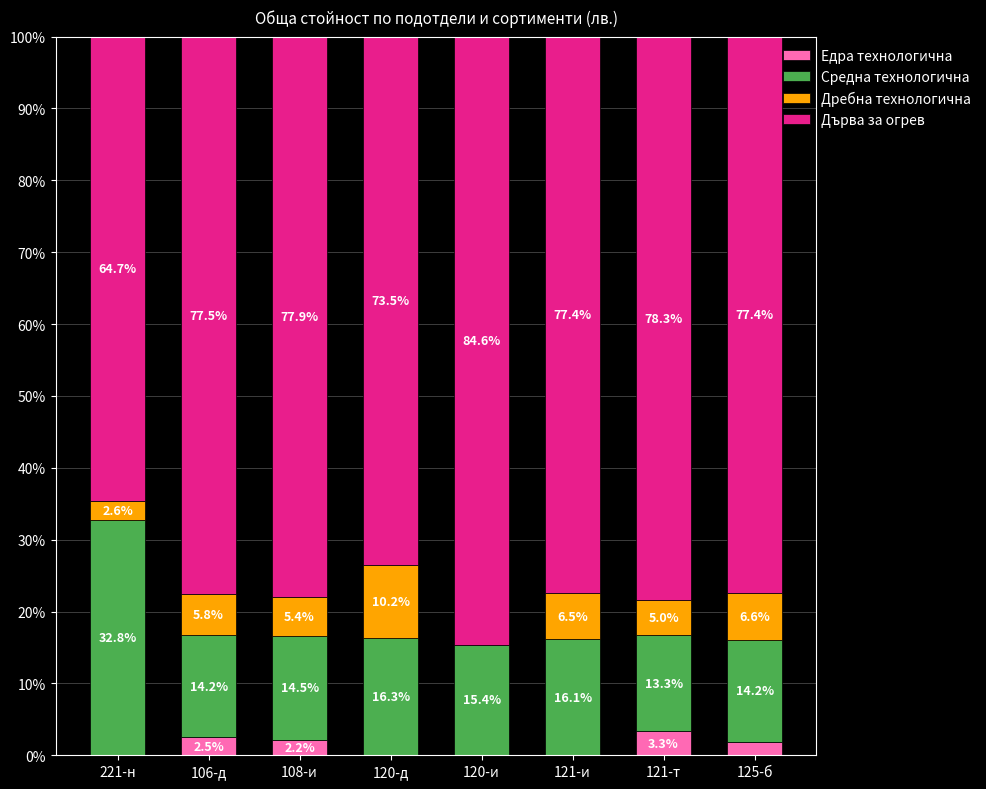

What is the maximum value for Едра технологична?

3.3